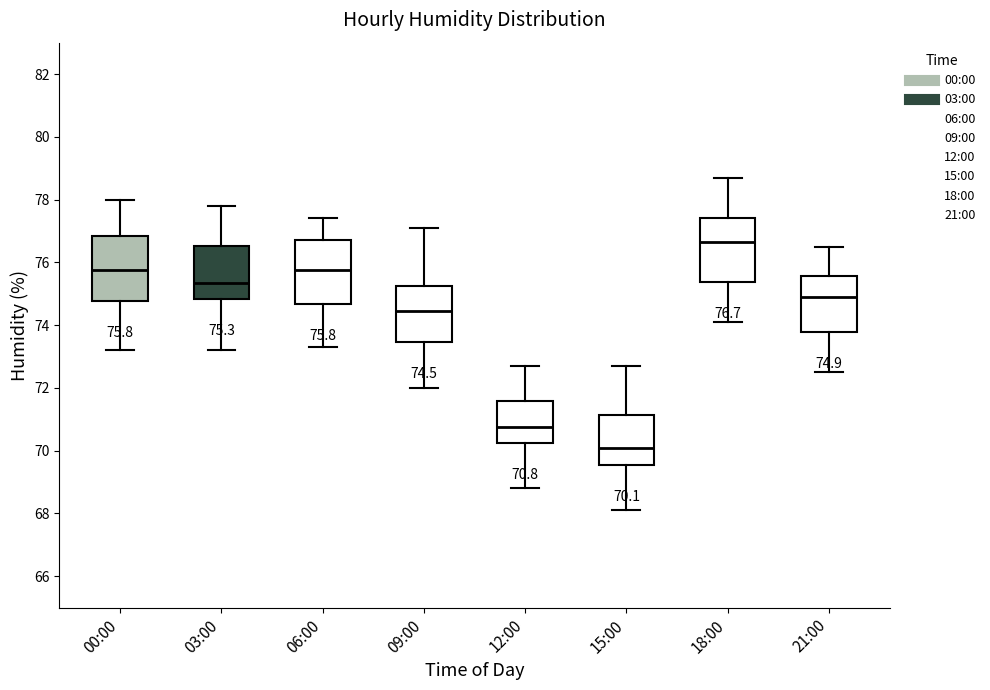

Which box has the highest median line?

18:00